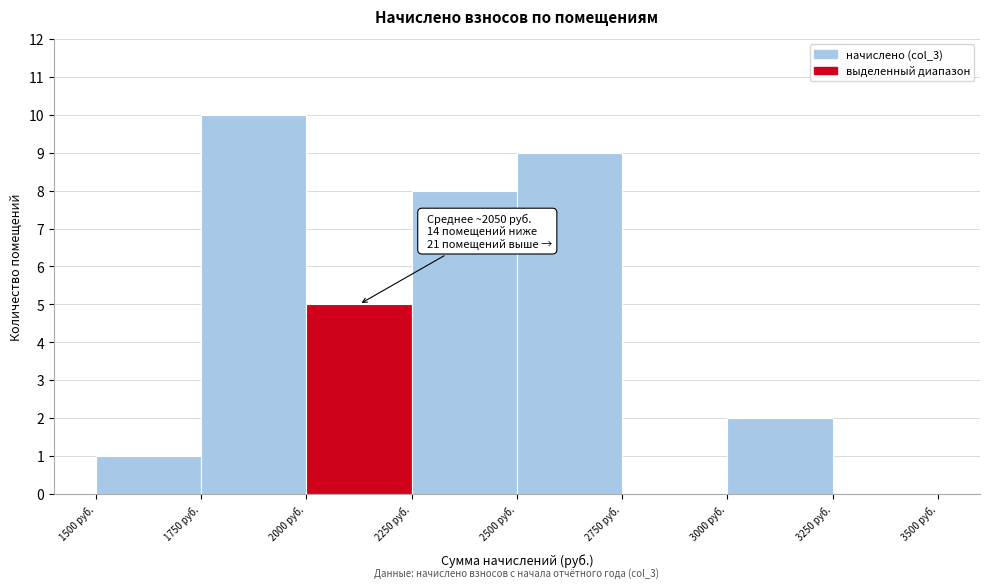

Which range on the x-axis has the tallest bar?

1750 to 2000